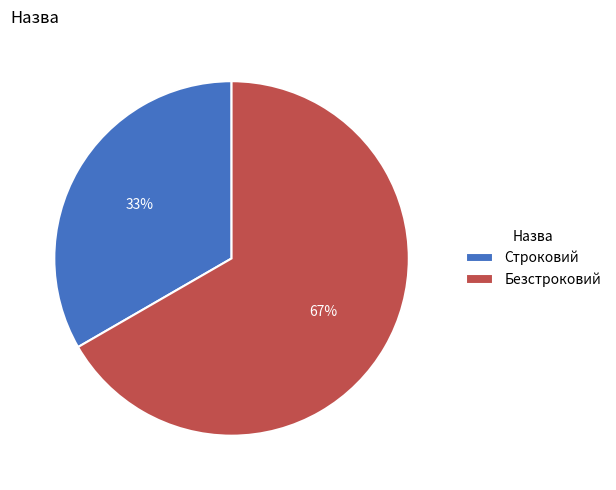

What is the ratio of the value at Безстроковий to the value at Строковий?

2.0